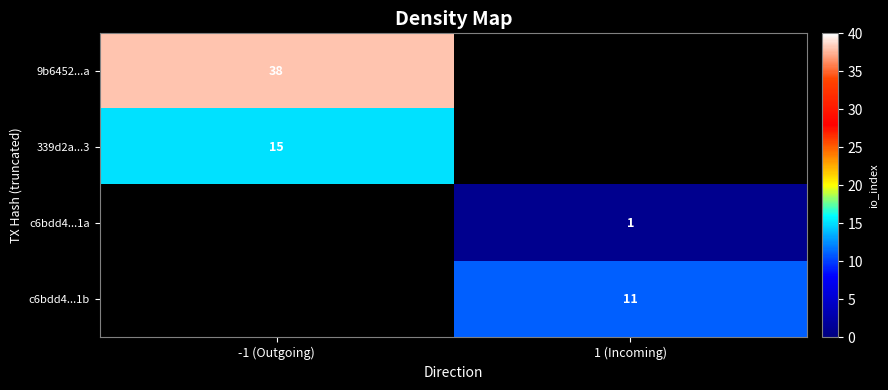

True or false: 9b6452...a has a value of 16 at -1 (Outgoing).

False